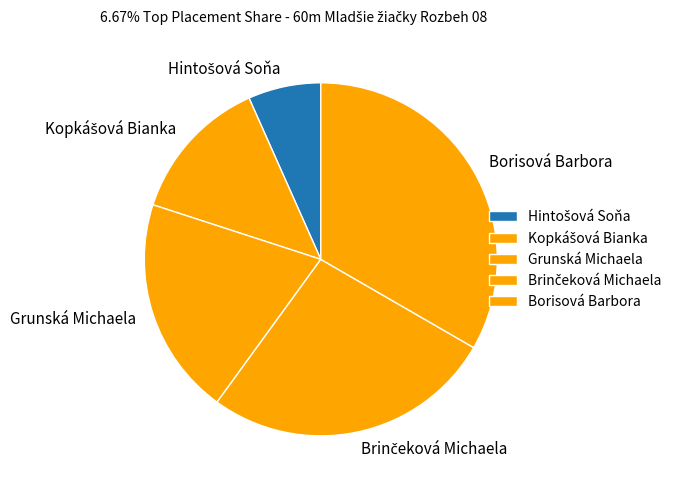

Is Grunská Michaela the majority of the pie?

No